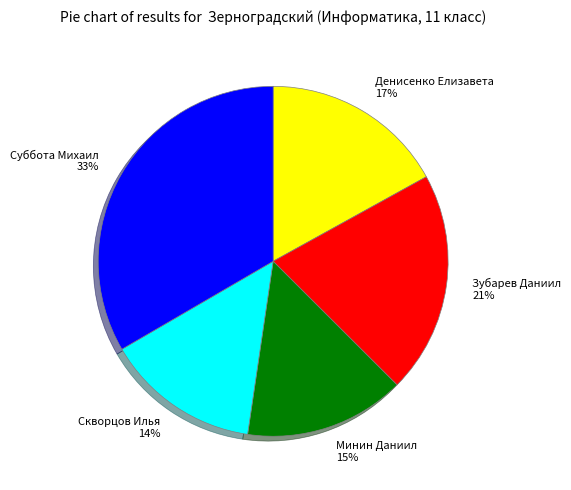

To the nearest percent, what portion does Скворцов Илья represent?

14%